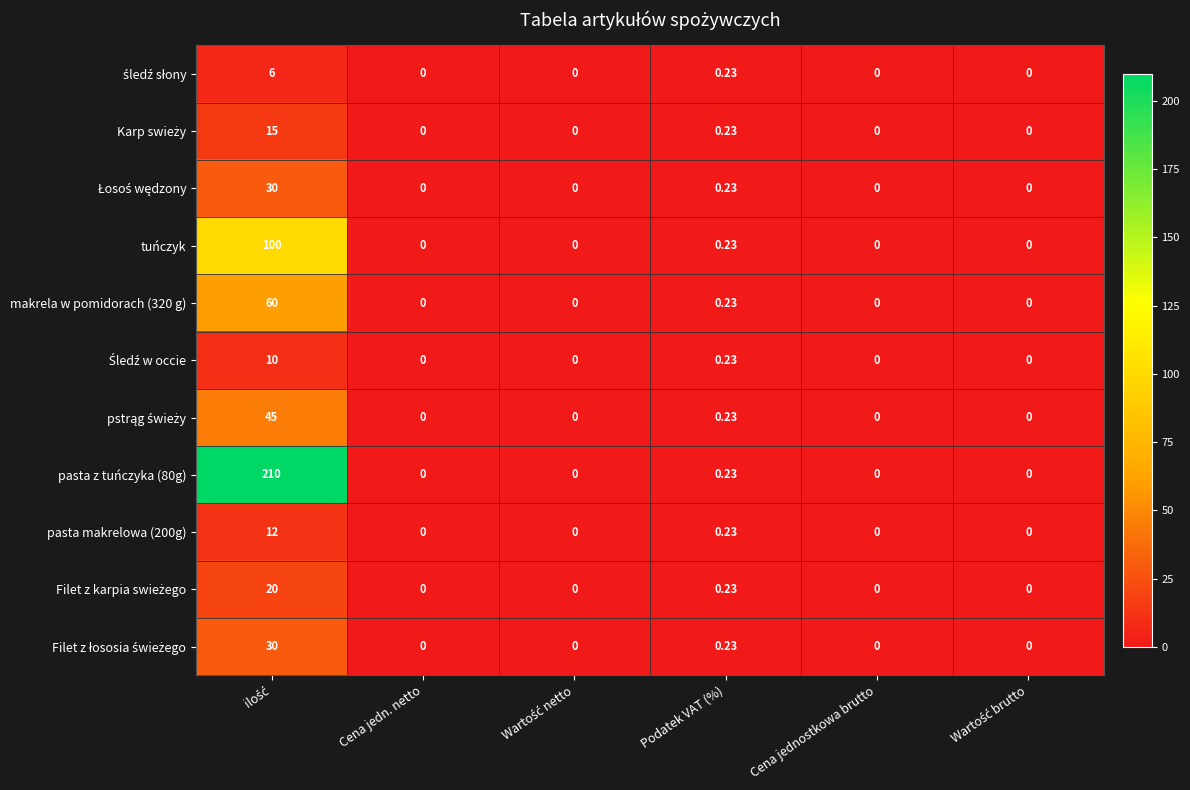

At which label is pasta makrelowa (200g) closest to 6?

Podatek VAT (%)